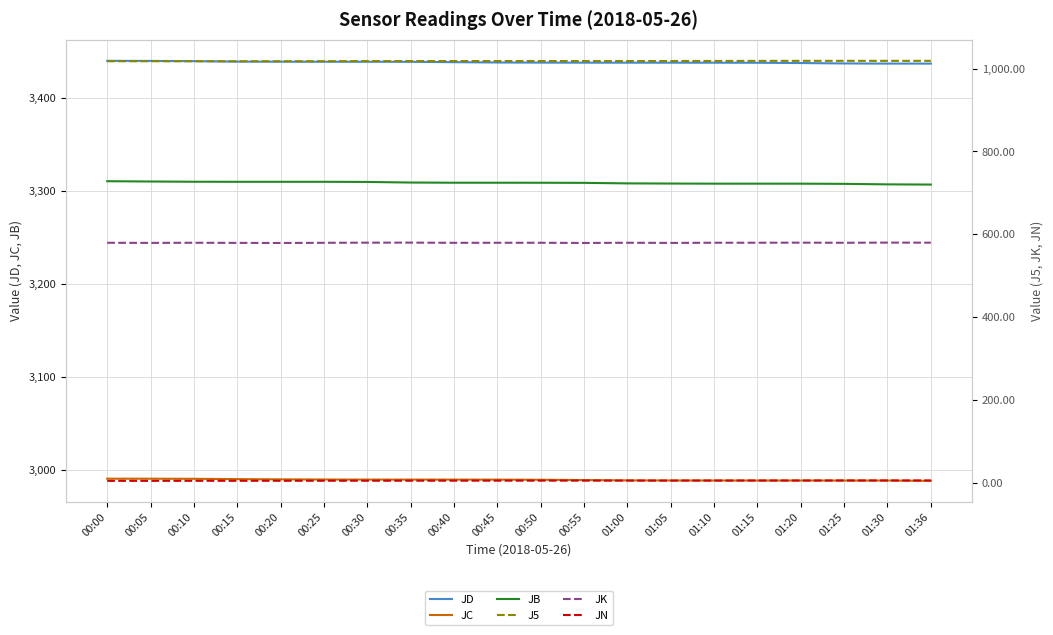

Where is J5 nearest to the value 1018?

00:35